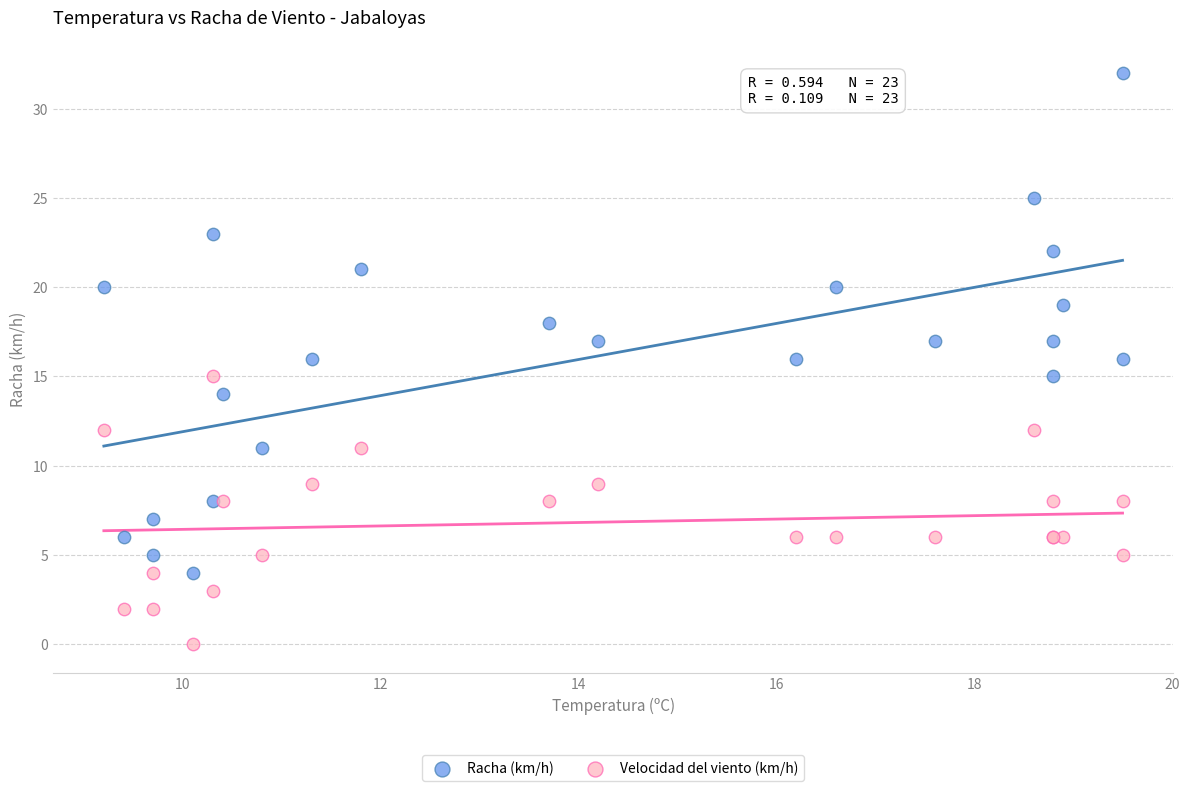

Which series has the largest Y range (max minus min)?

Racha (km/h)